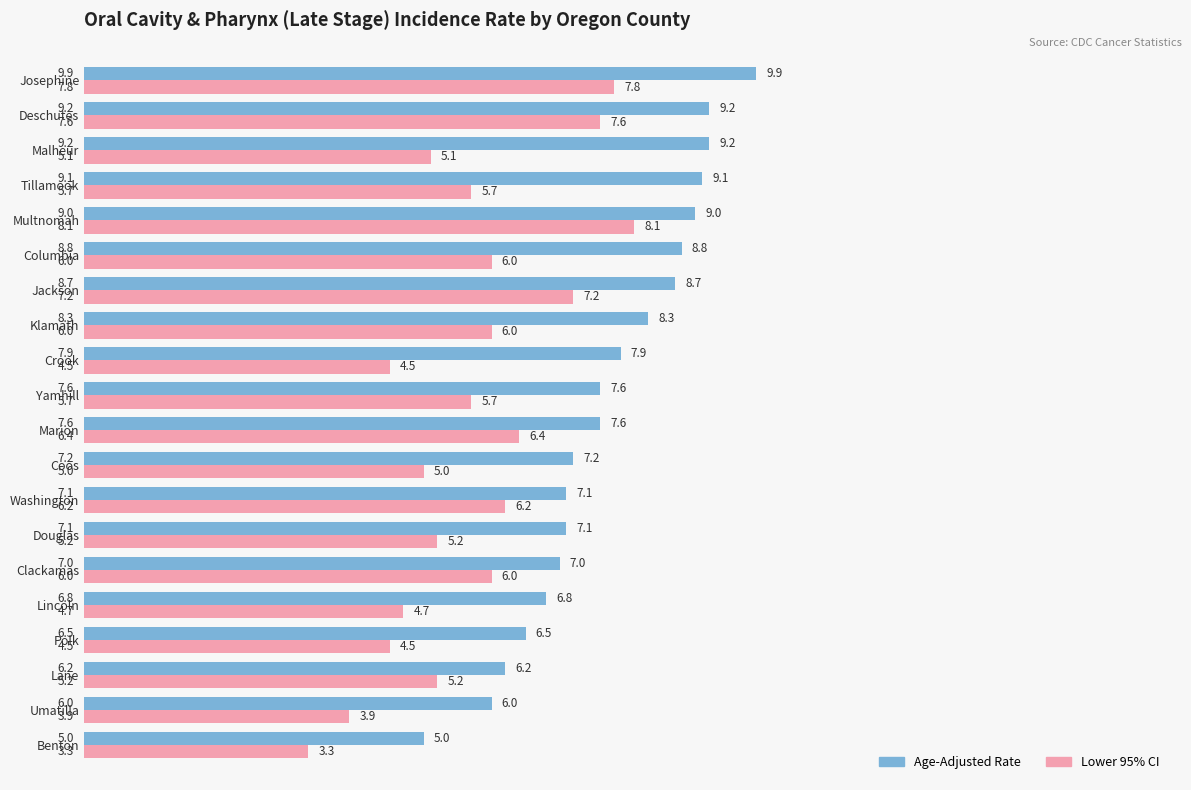

What is the total value across all series at Marion?

14.0